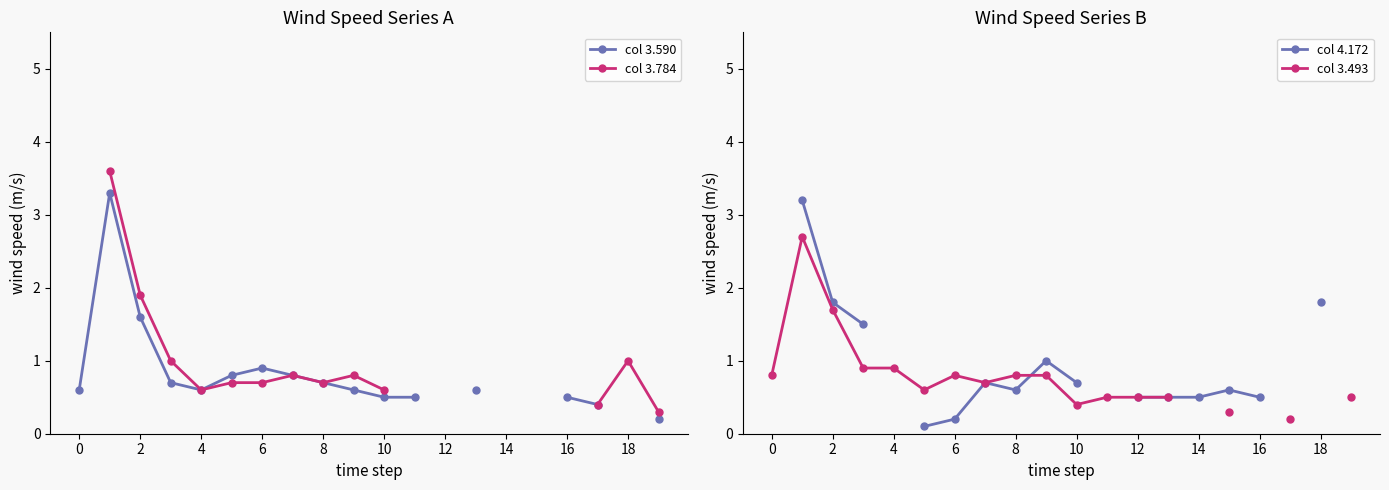

The col 3.493 series shows 0.4 at 15. True or false?

False